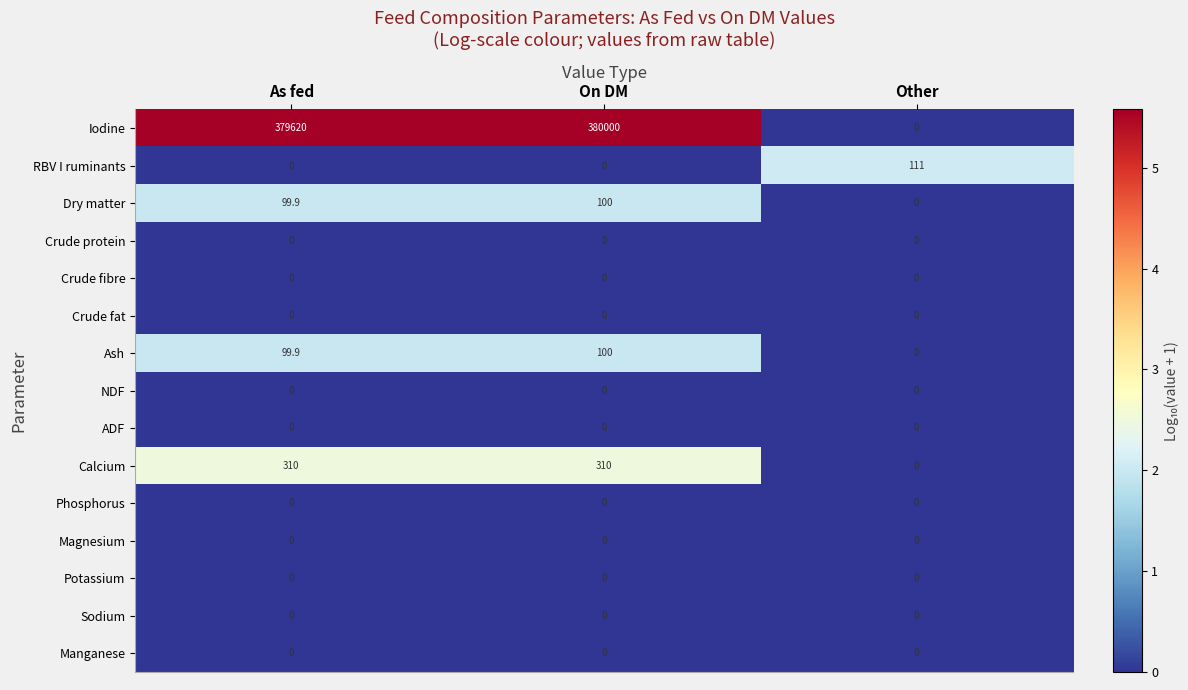

Which series has the widest spread of values?

Iodine